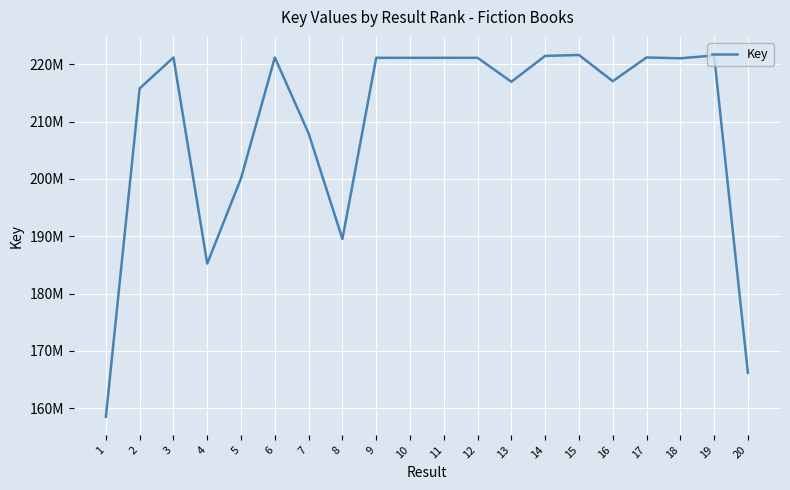

Does the chart have visible grid lines?

Yes